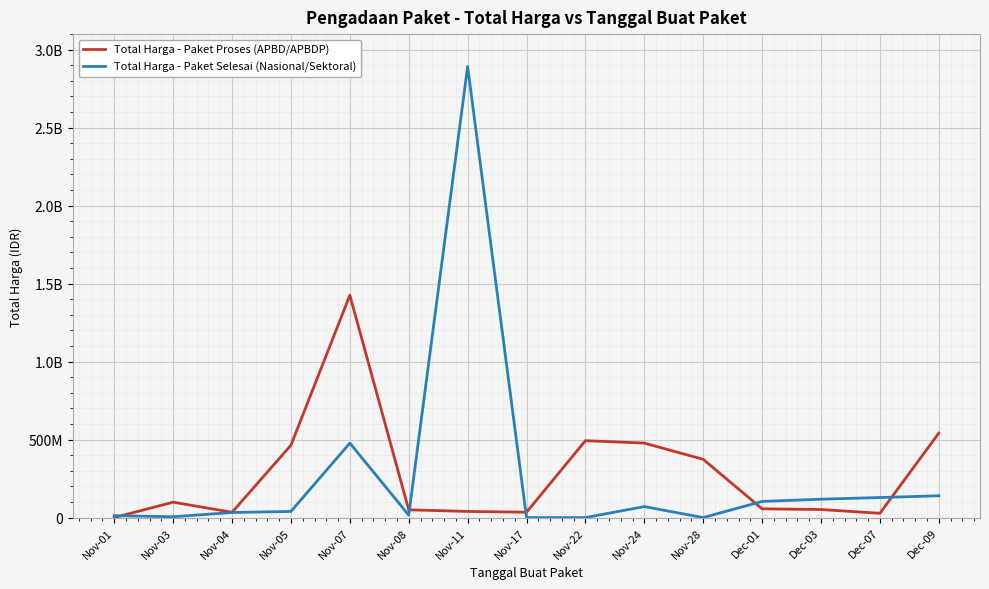

What are all the series names shown in the legend?

Total Harga - Paket Proses (APBD/APBDP), Total Harga - Paket Selesai (Nasional/Sektoral)